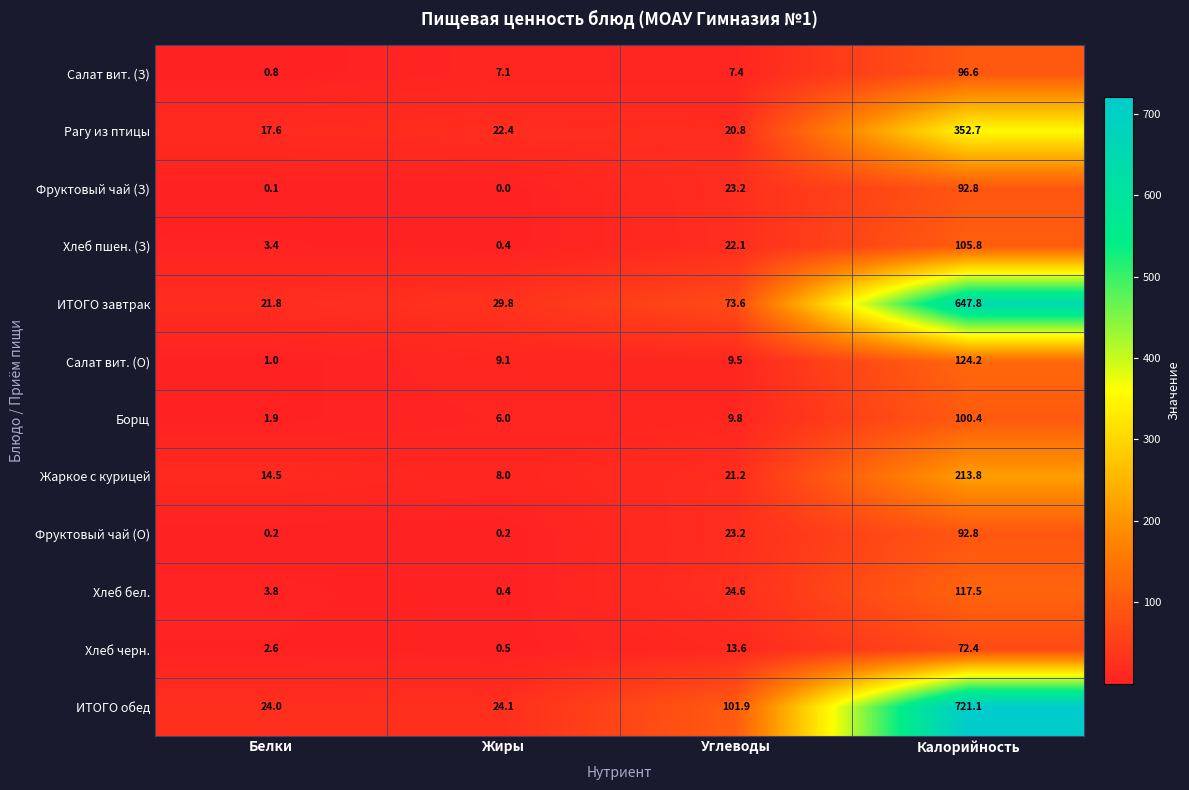

Rank the categories by Рагу из птицы value from highest to lowest.

Калорийность, Жиры, Углеводы, Белки